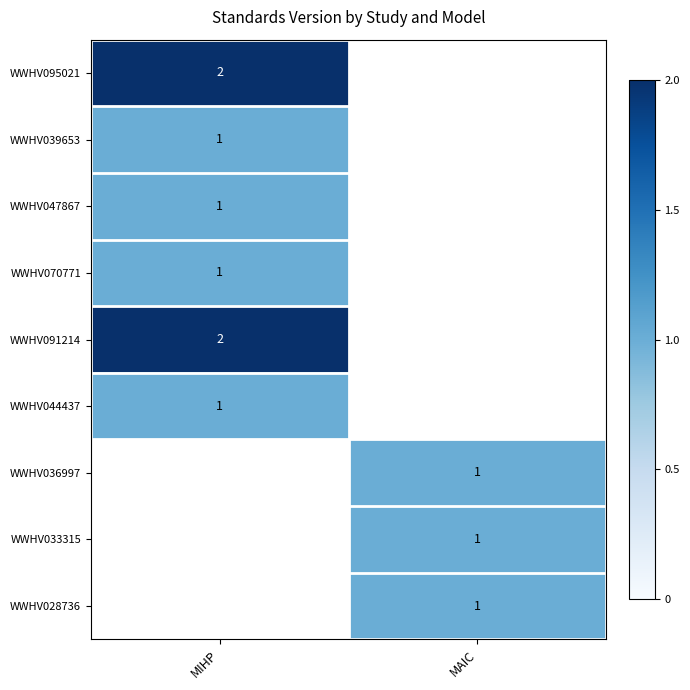

True or false: WWHV047867 has a value of 2 at MIHP.

False